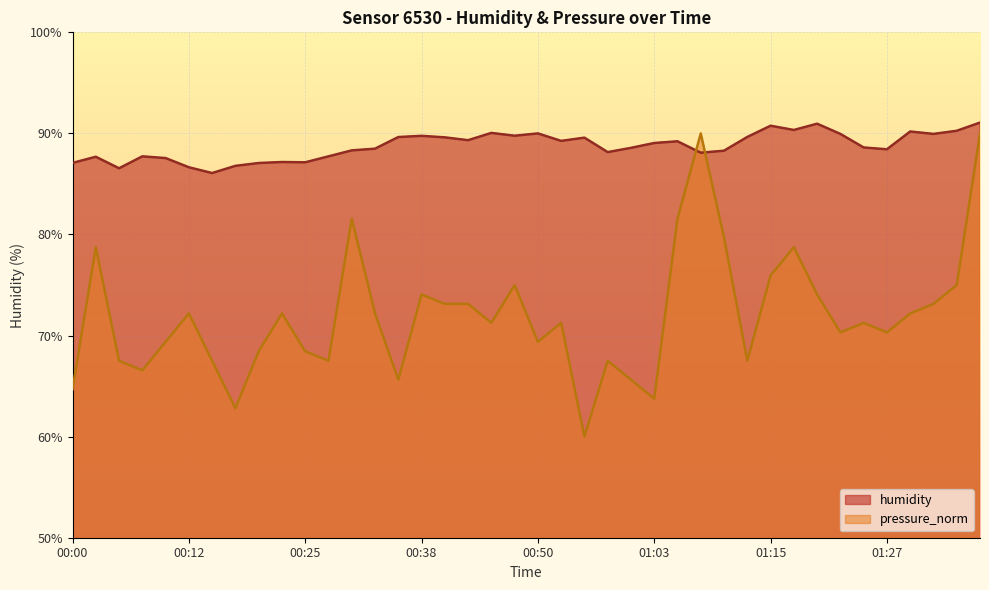

How many lines are shown in the chart?

2